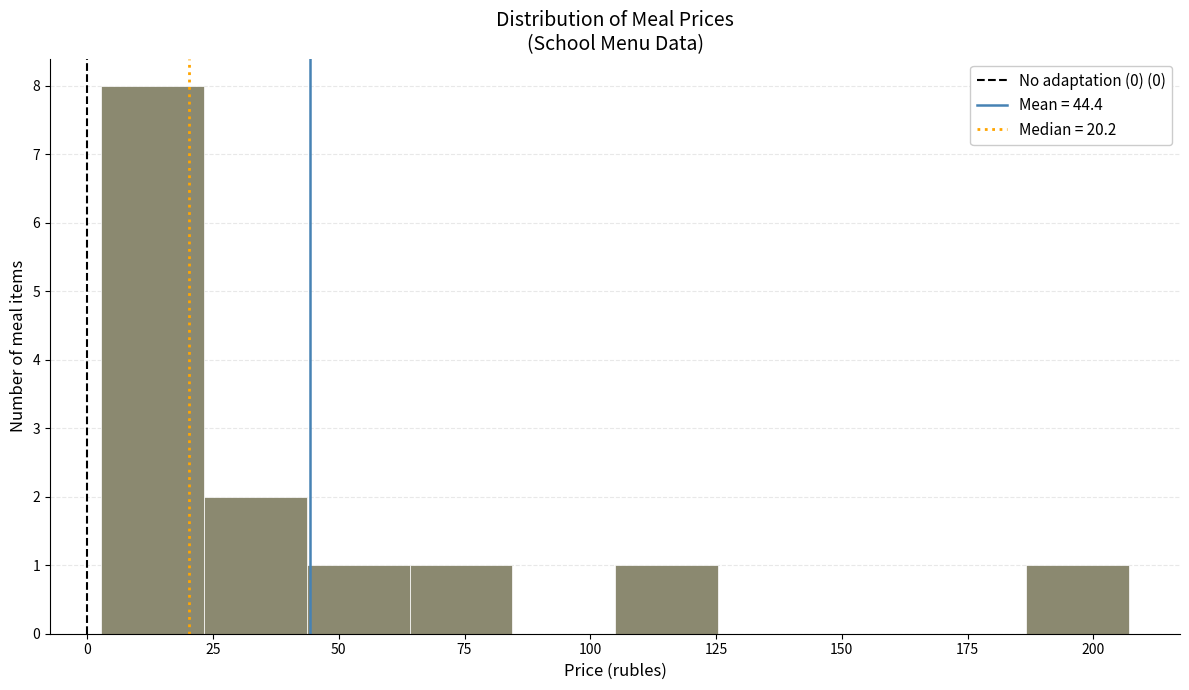

How tall is the bar that spans 45 to 65 on the x-axis? Neither the bar edges nor the heights are printed on the chart, so give them approximately, as read against the axes.

1